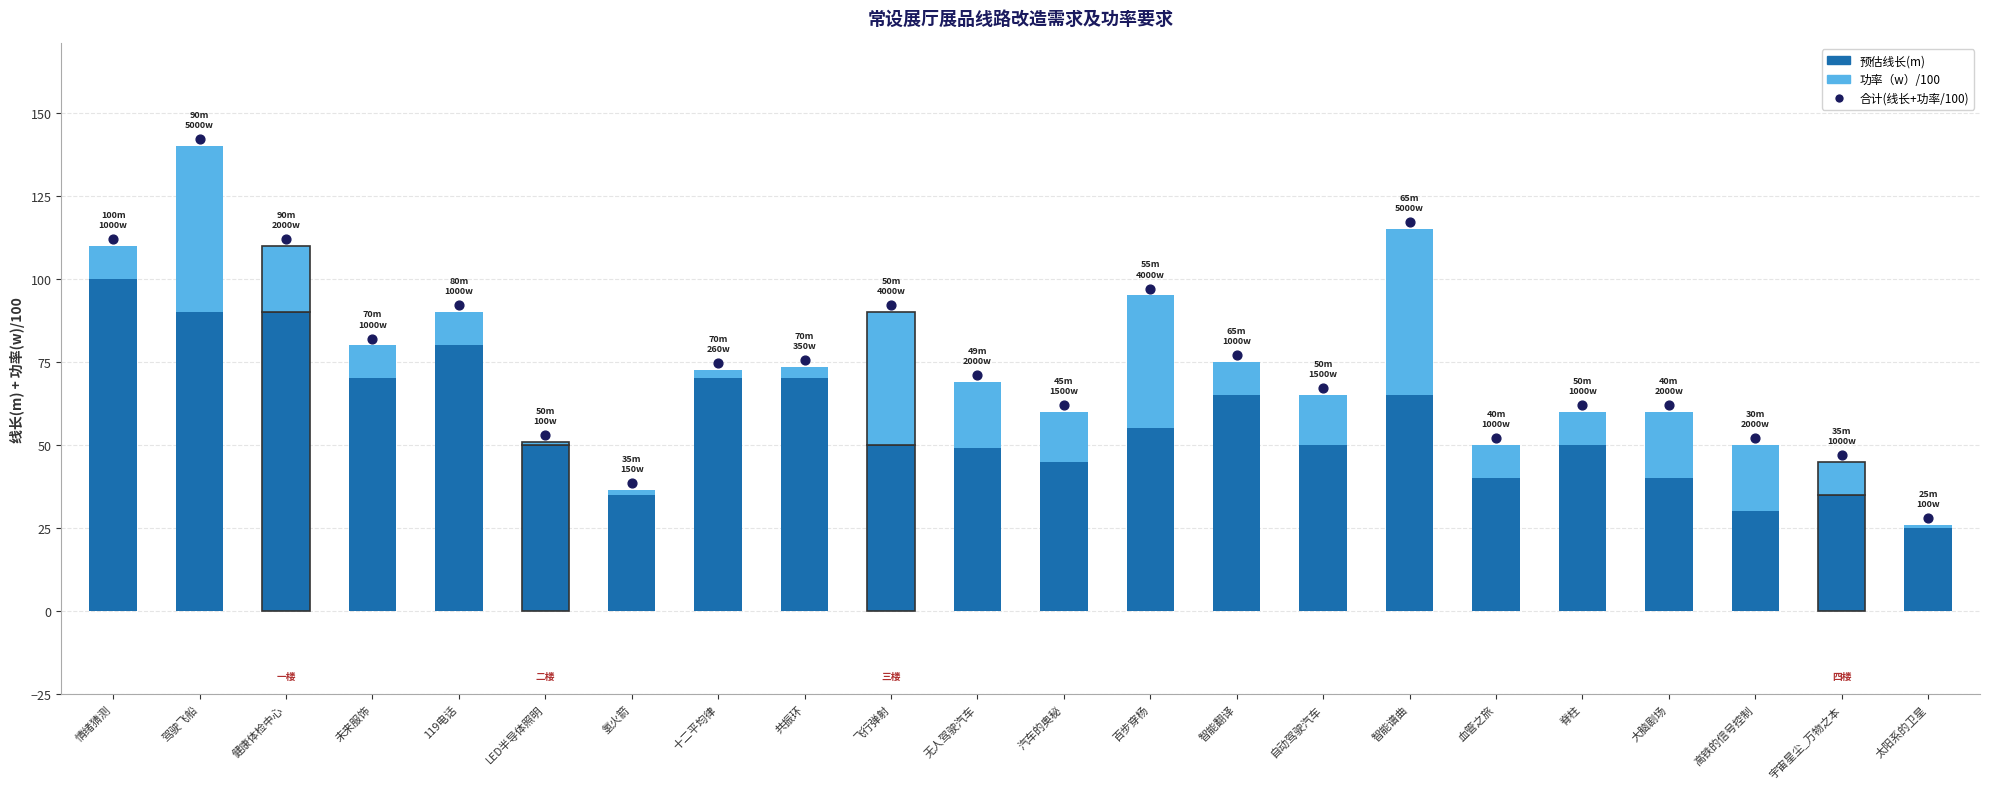

Which series contains the lowest Y value?

功率（w）/100